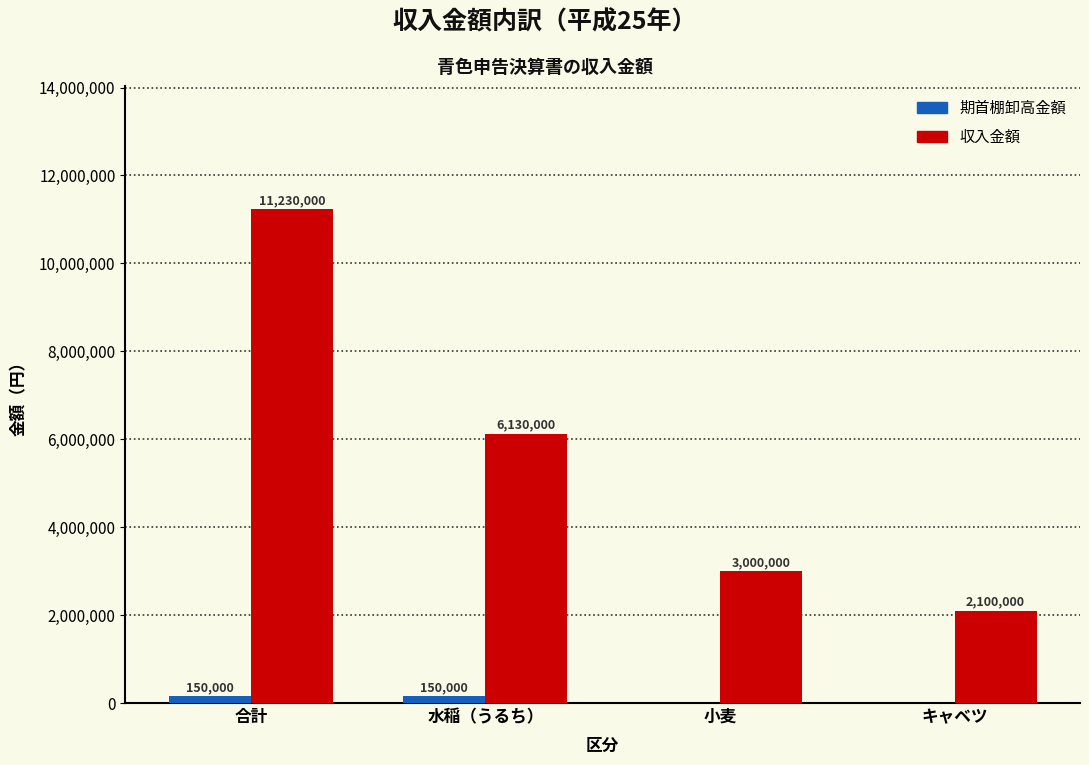

Where does the 収入金額 series first go above 6130000?

合計